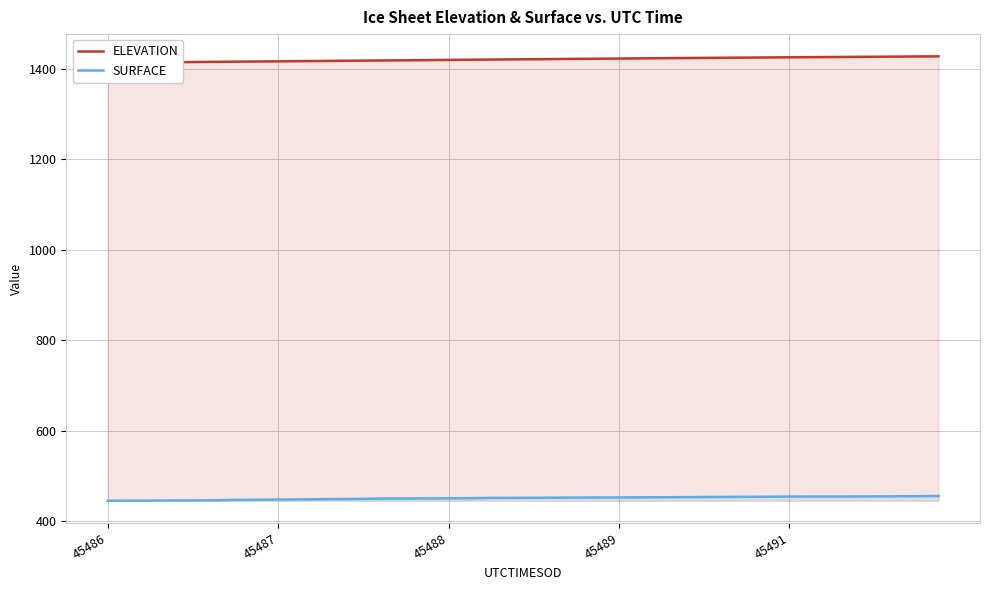

What is the average value of the ELEVATION series?

1420.3